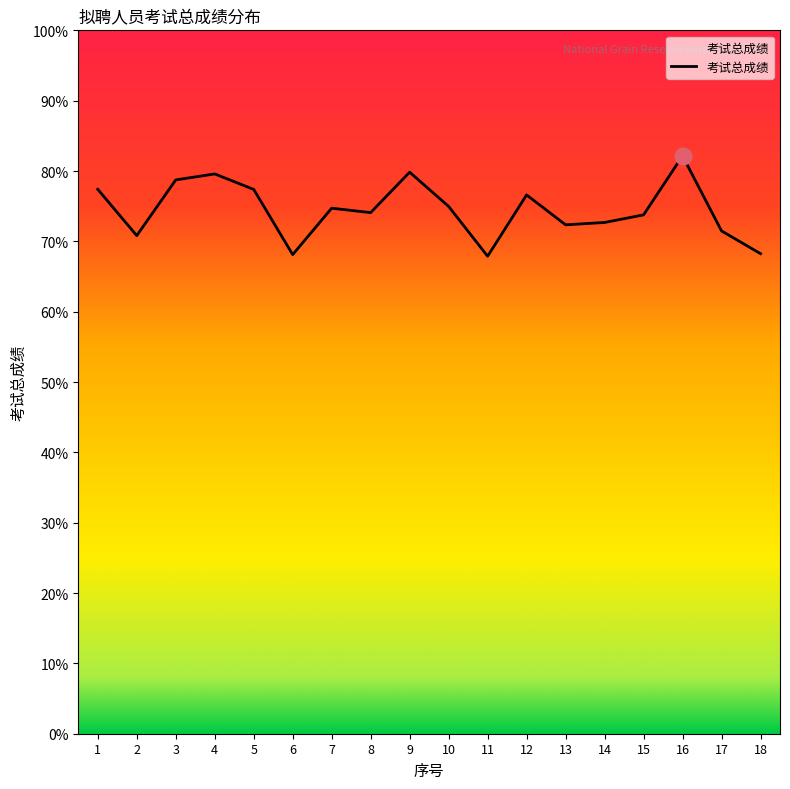

What is the change in value from 1 to 8?

-3.3